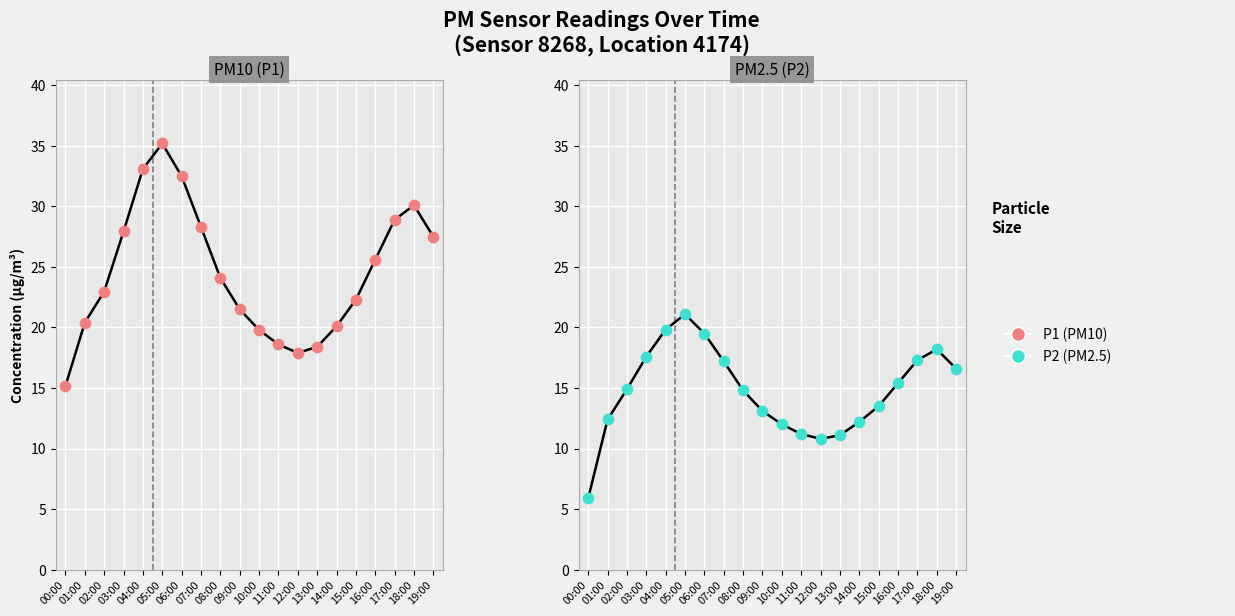

What are all the series names shown in the legend?

P1, P2